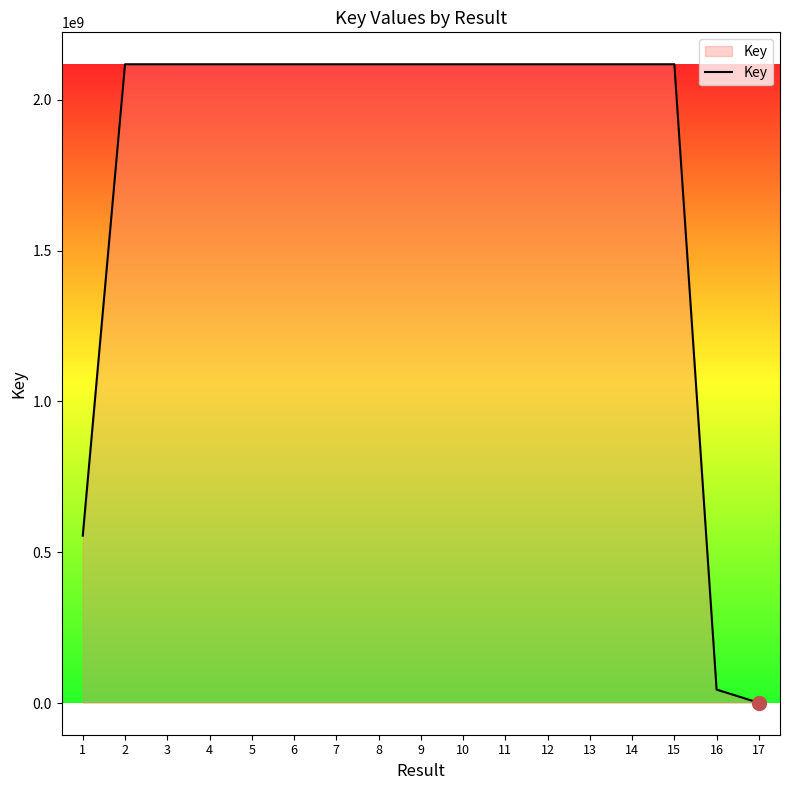

Where is the data nearest to the value 1059295231?

1